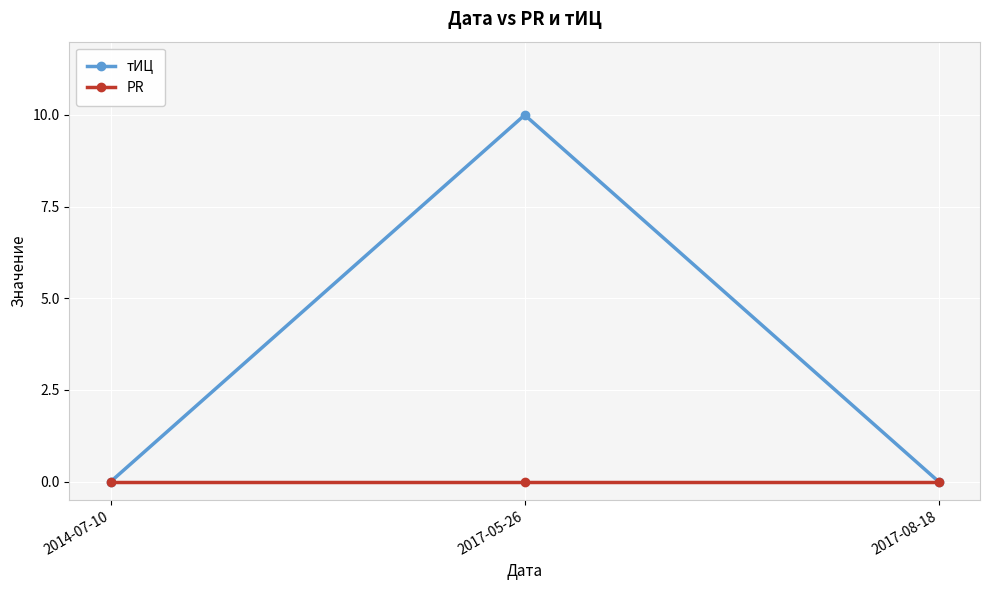

What position from the left is 2017-08-18?

3